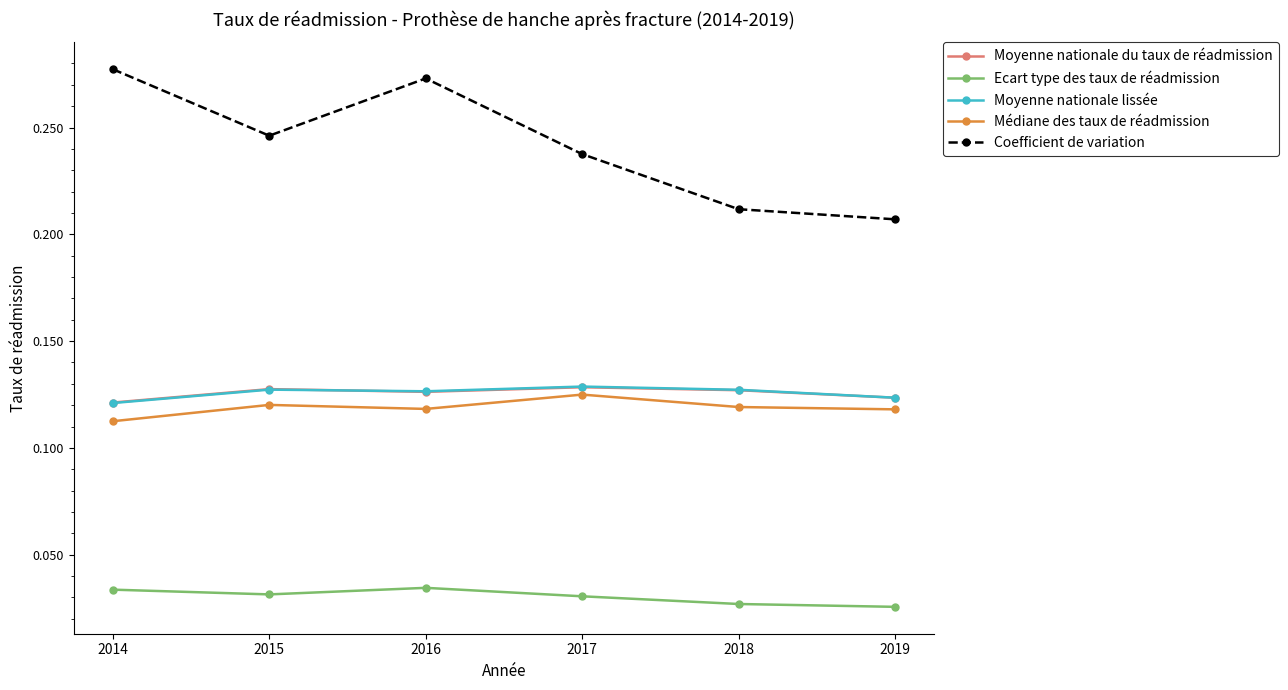

How many interior local peaks does the Coefficient de variation series have?

1